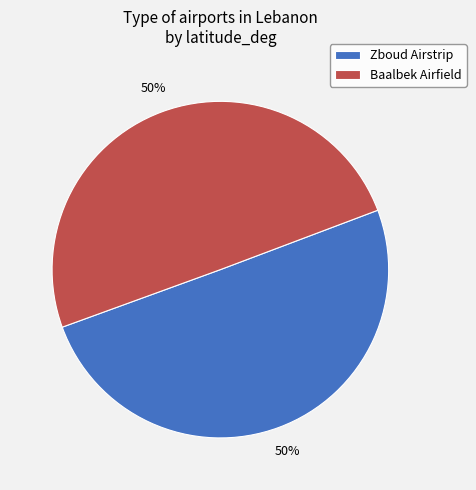

To the nearest percent, what is the average slice percentage?

50%